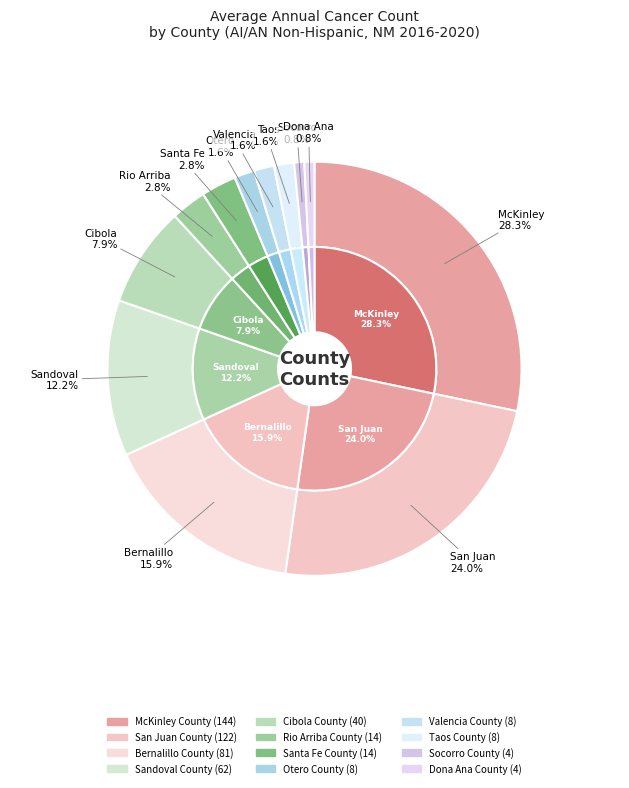

Combined, what portion of the pie is Otero County and Rio Arriba County?

4.3%